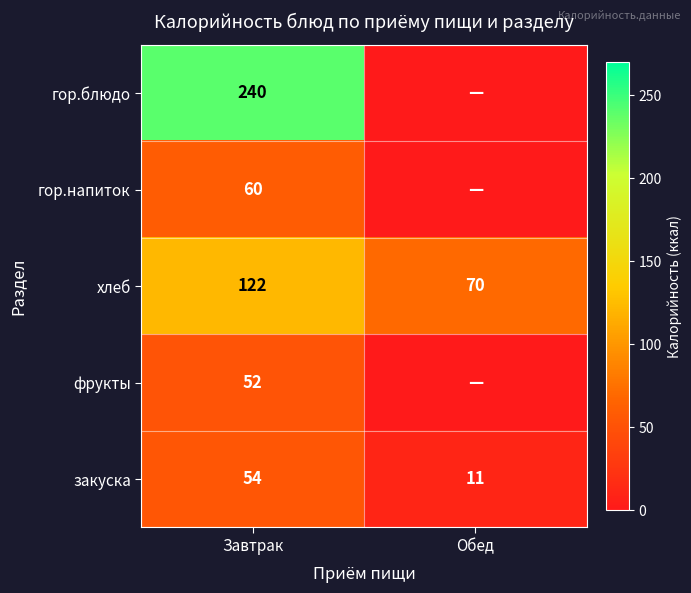

What is the spread (max minus min) of values at Завтрак?

188